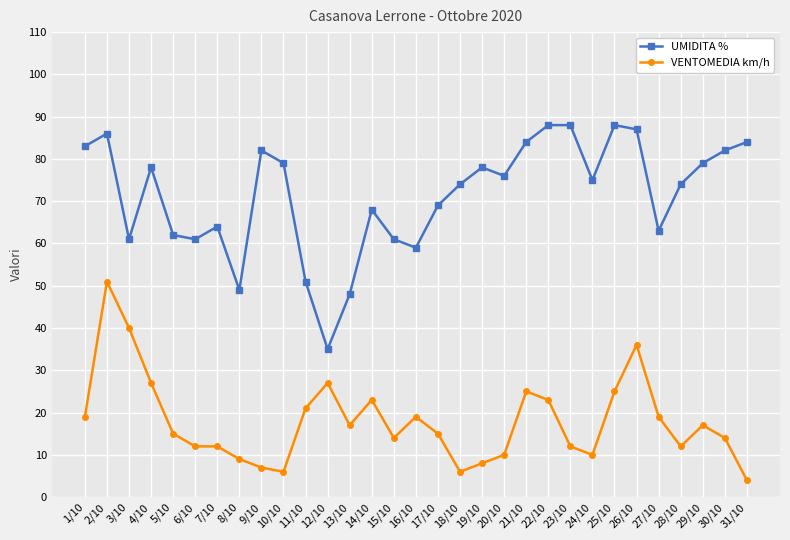

What is the sum of all VENTOMEDIA km/h values?

555